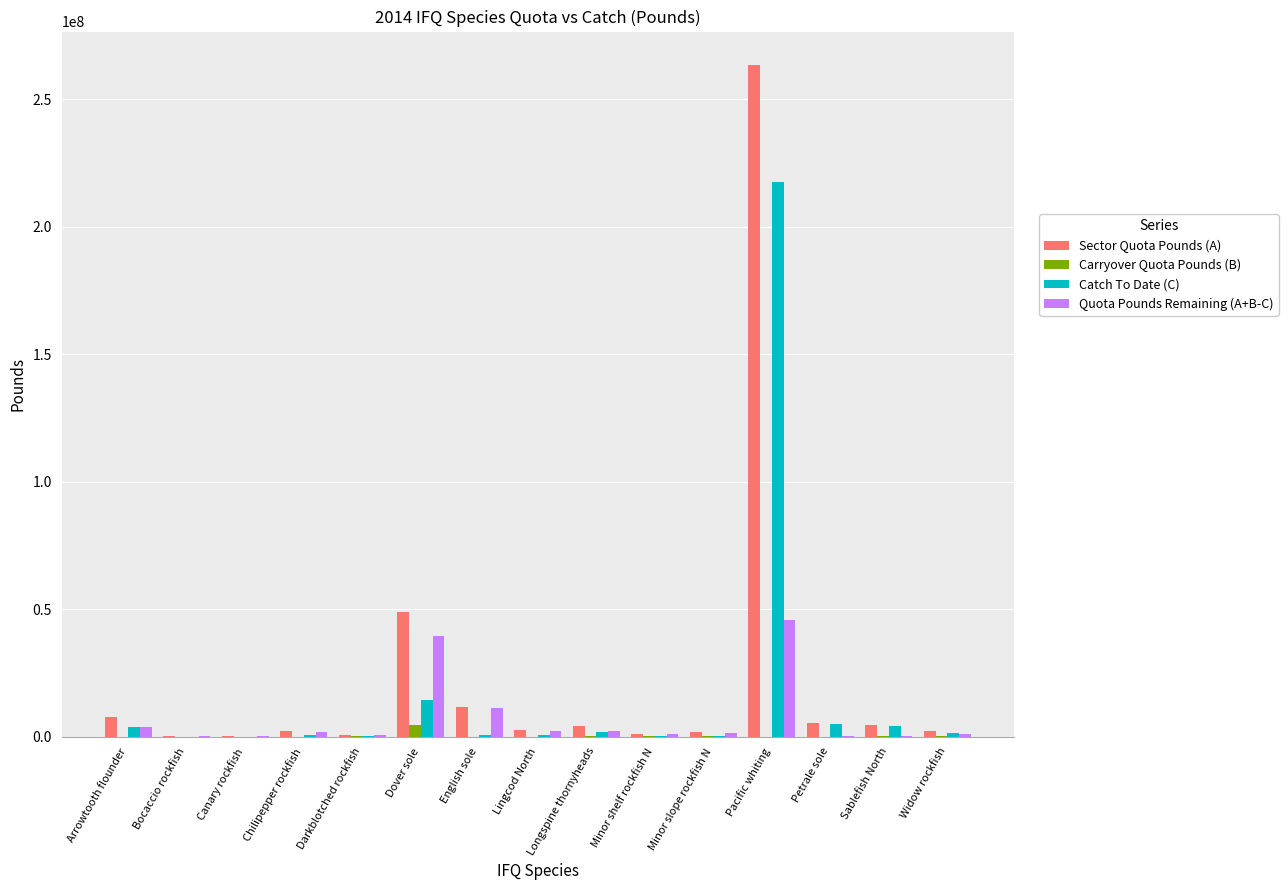

Which series has the largest total across all categories?

Sector Quota Pounds (A)